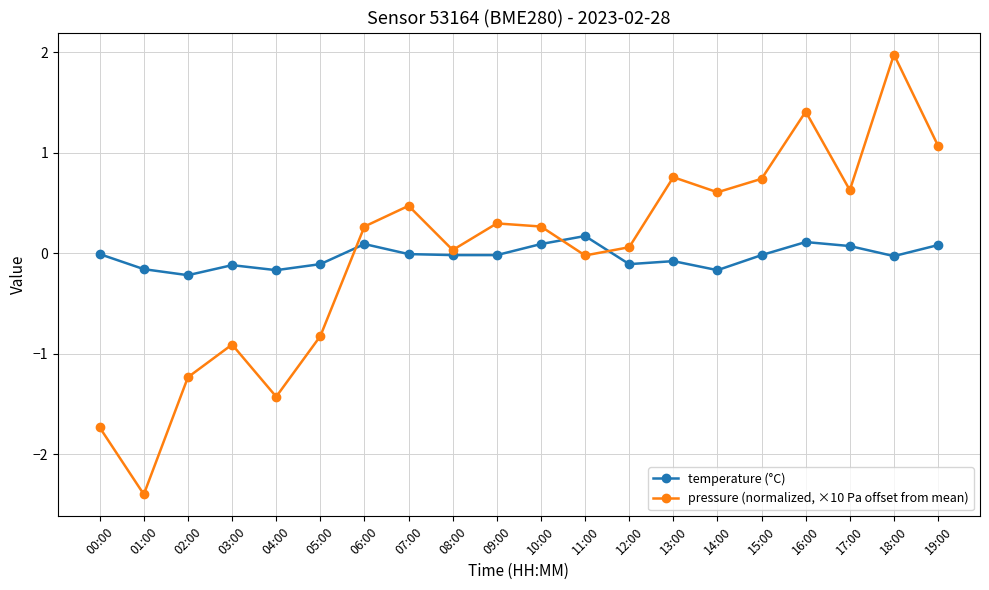

Rank the series at 08:00 from lowest to highest value.

temperature (°C), pressure (normalized, ×10 Pa offset from mean)